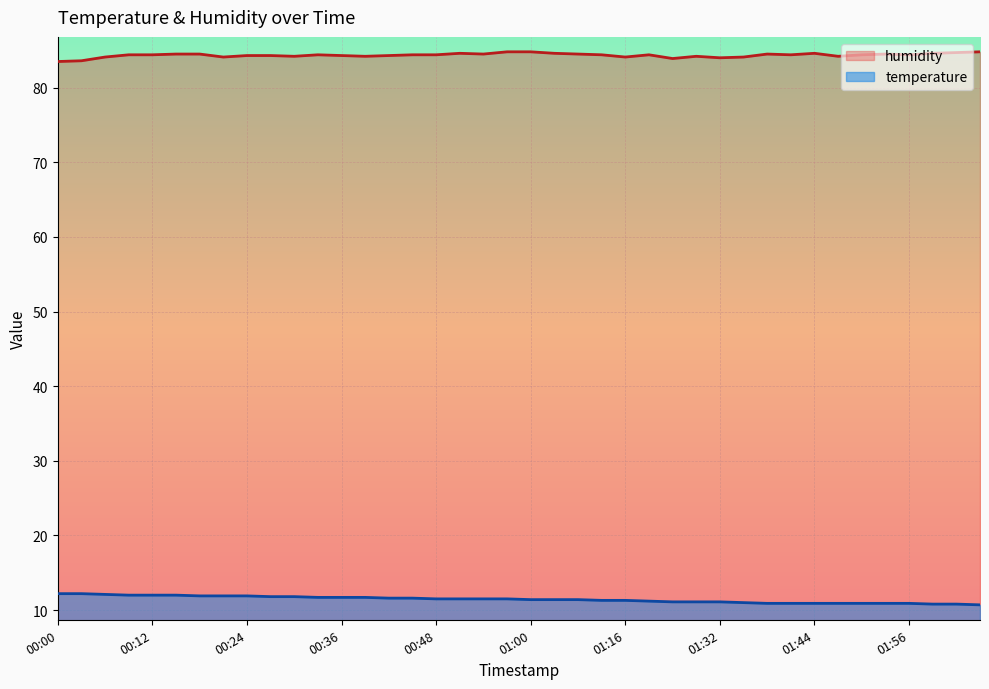

How many lines are shown in the chart?

2